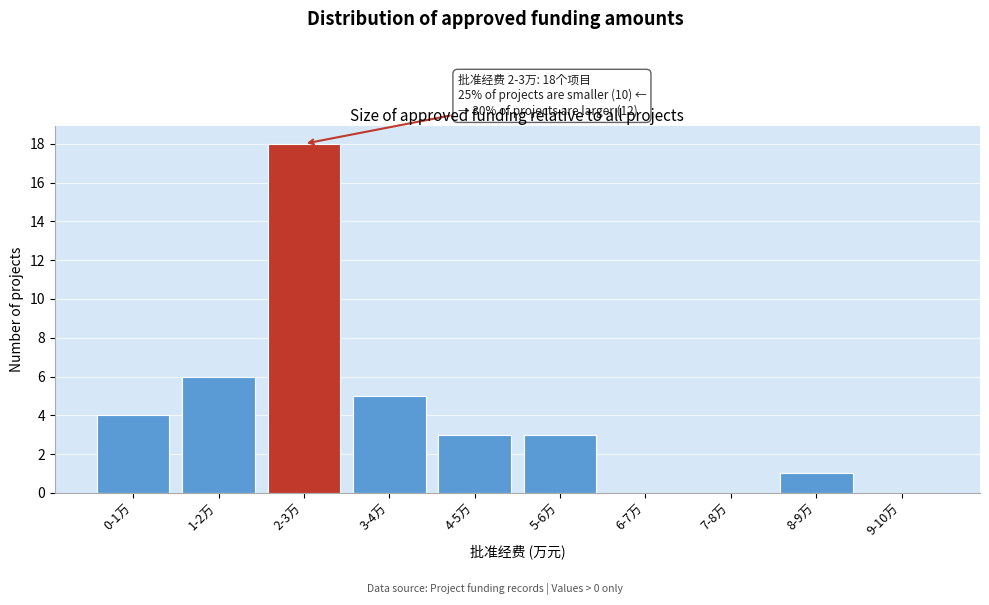

Reading left to right, list all the values displayed in this chart.

0-1万=4	1-2万=6	2-3万=18	3-4万=5	4-5万=3	5-6万=3	6-7万=0	7-8万=0	8-9万=1	9-10万=0